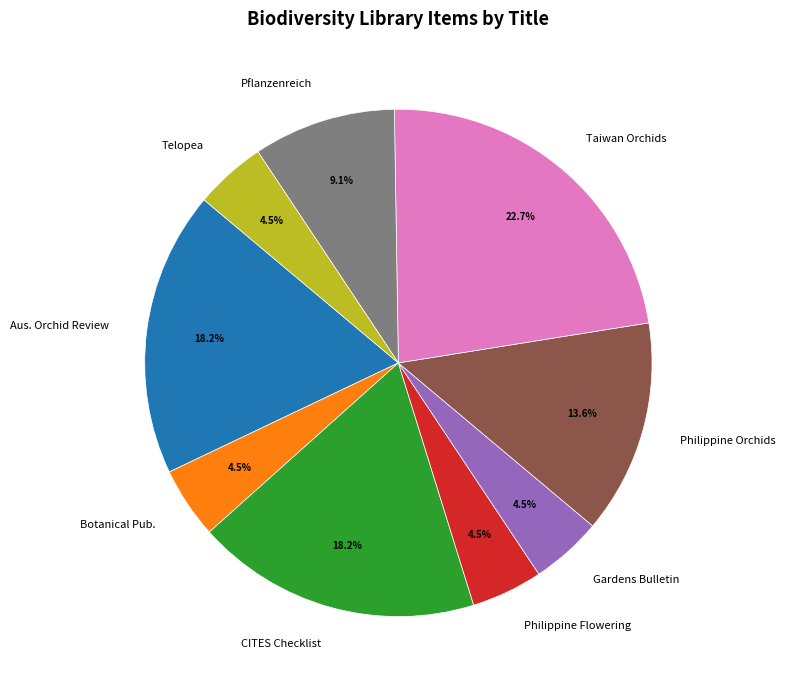

Which category has the biggest portion of the pie?

Taiwan Orchids